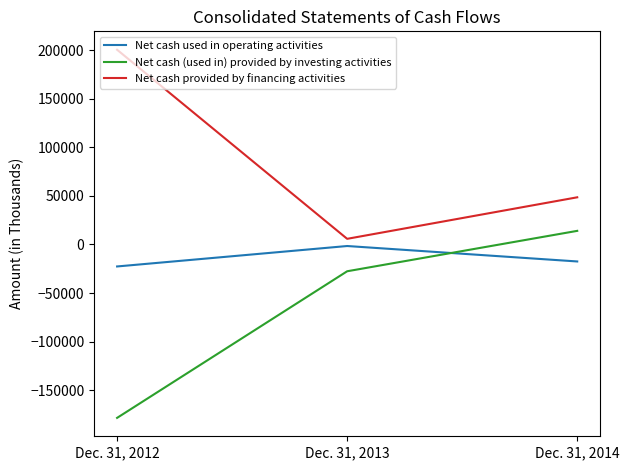

The value of Net cash provided by financing activities at Dec. 31, 2013 is 5806. True or false?

True